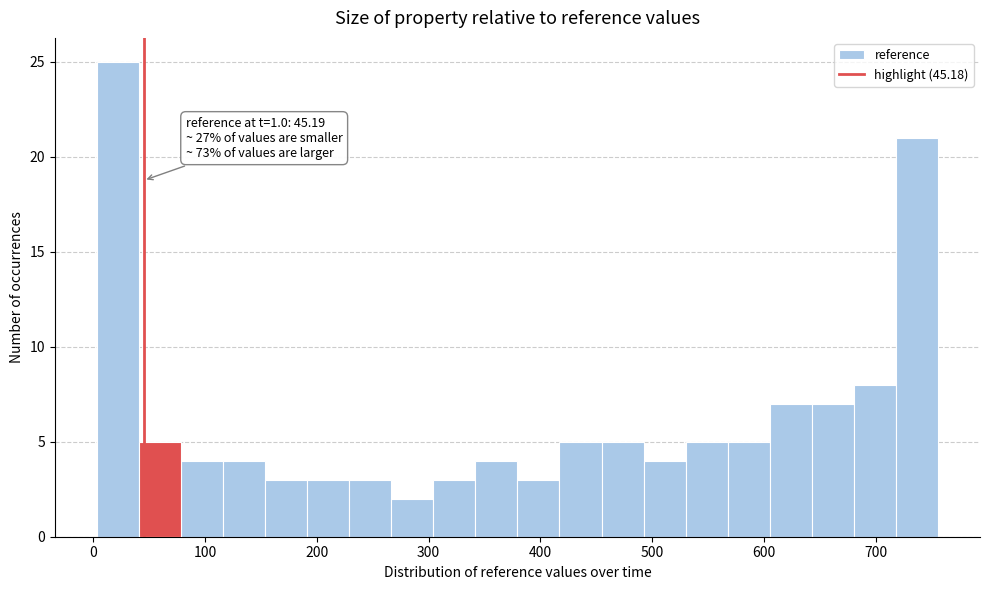

Read against the x-axis, roughly where is the centre of the tallest bar?

20